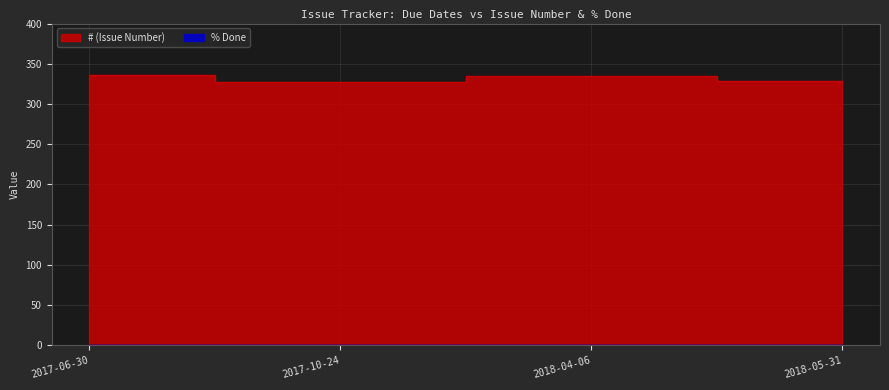

Read the value at 2018-05-31.

328